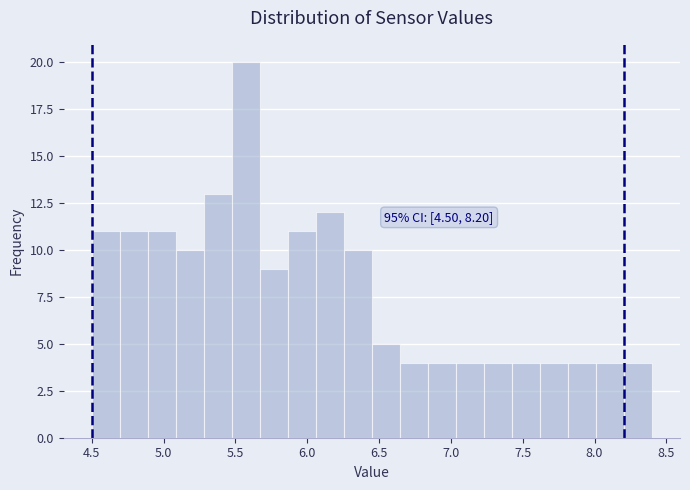

Read against the x-axis, roughly where is the centre of the tallest bar?

5.55